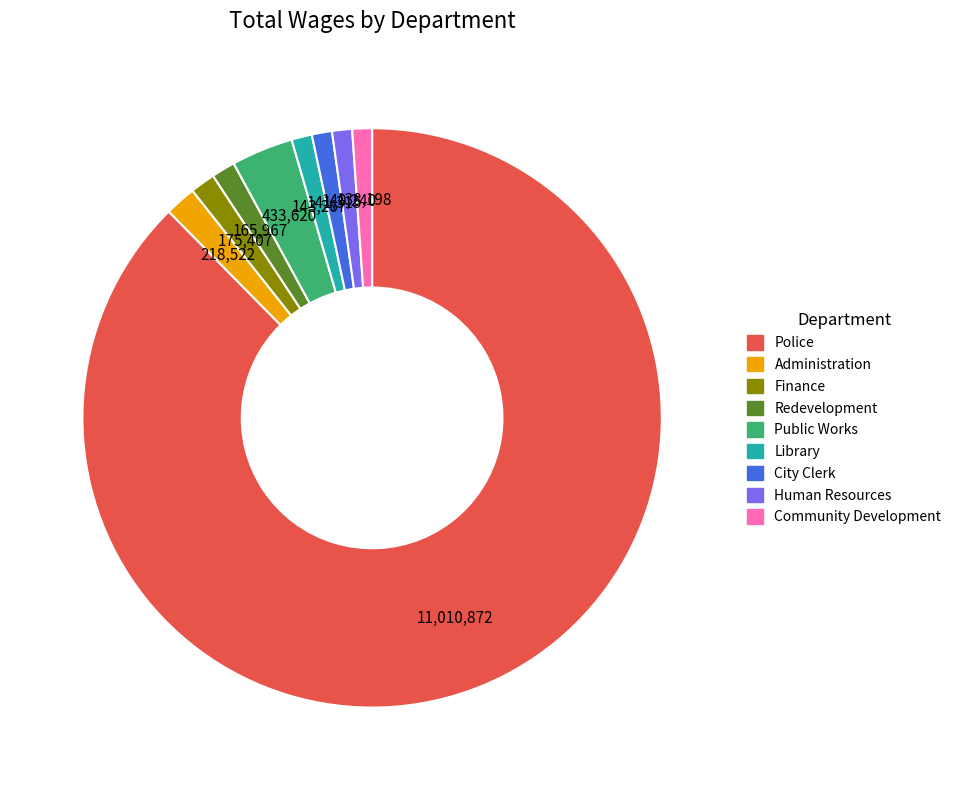

How many segments does this pie chart have?

9